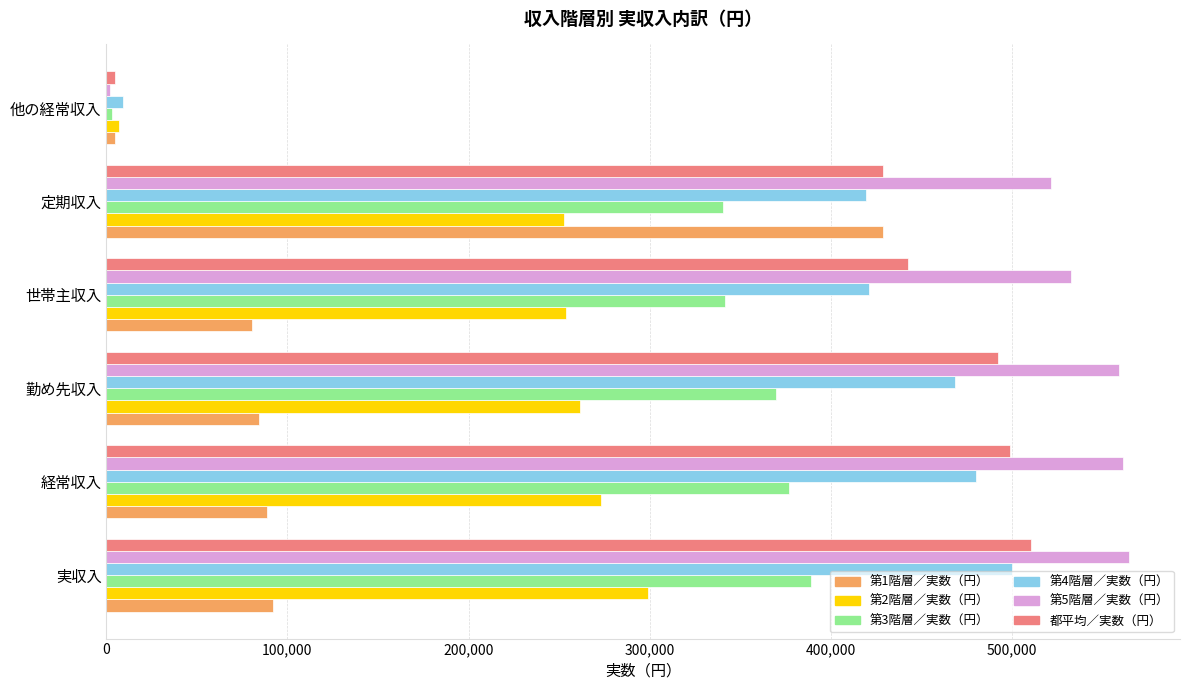

Which category has the highest value in the 第3階層／実数（円） series?

実収入